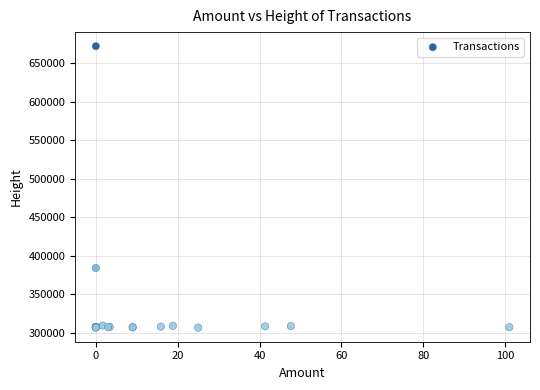

What Y value in the scatter plot is closest to 489401?

384319